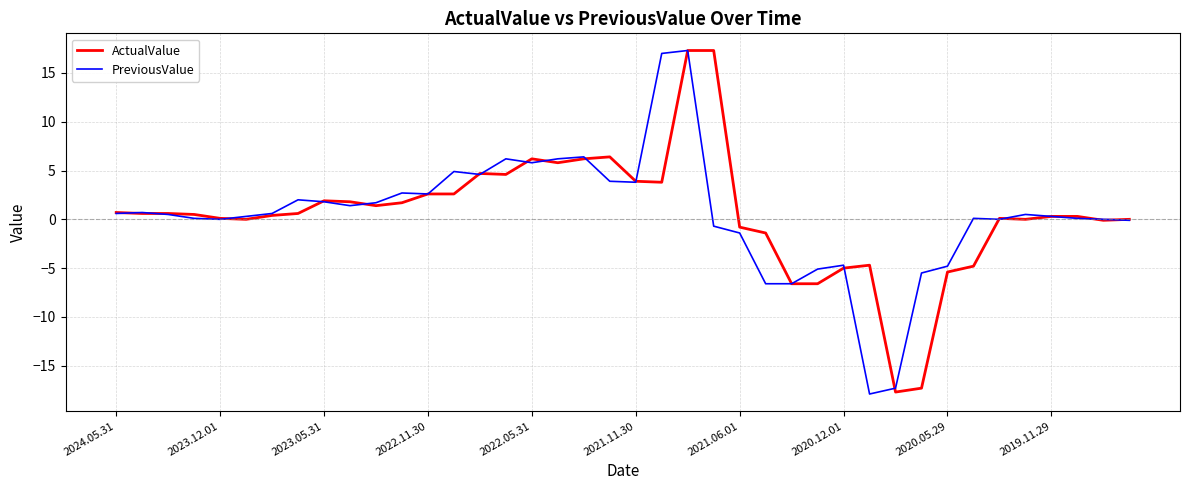

What is the maximum value for PreviousValue?

17.3